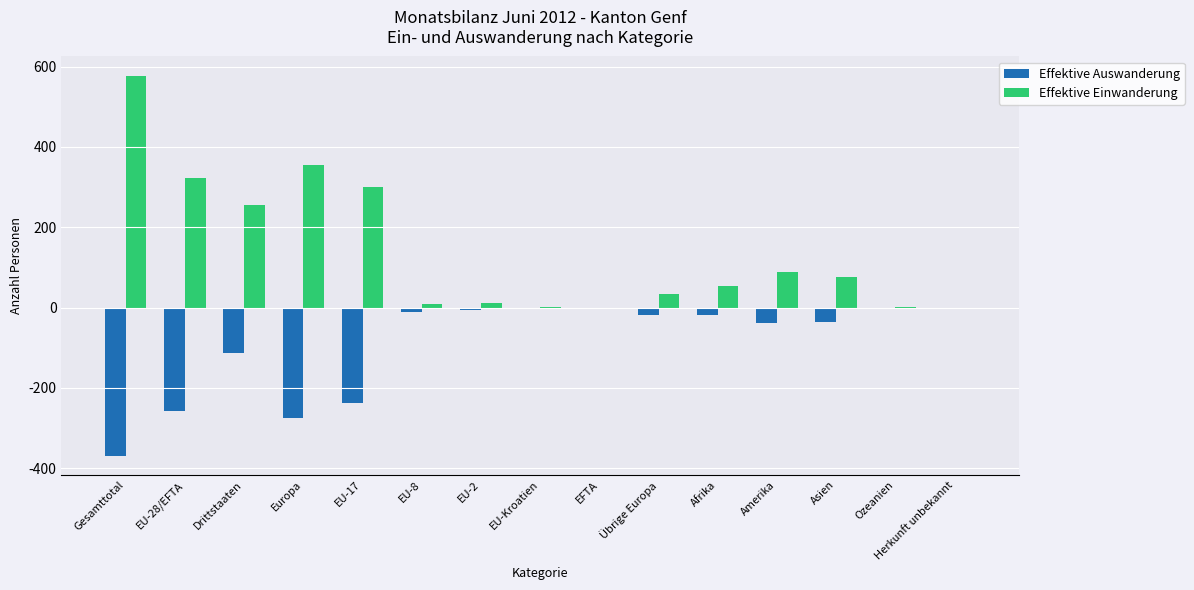

What is the sum of all Effektive Auswanderung values?

-1385